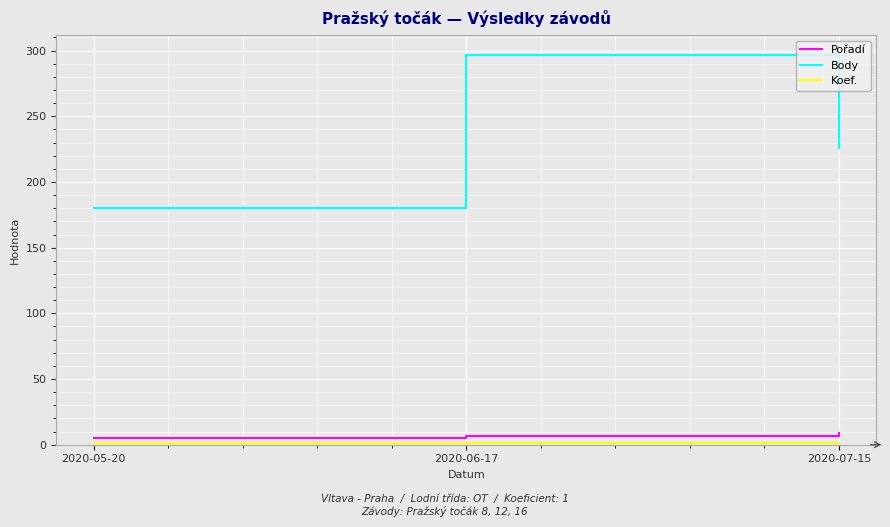

Is it true that Body equals 180 at 2020-05-20?

True